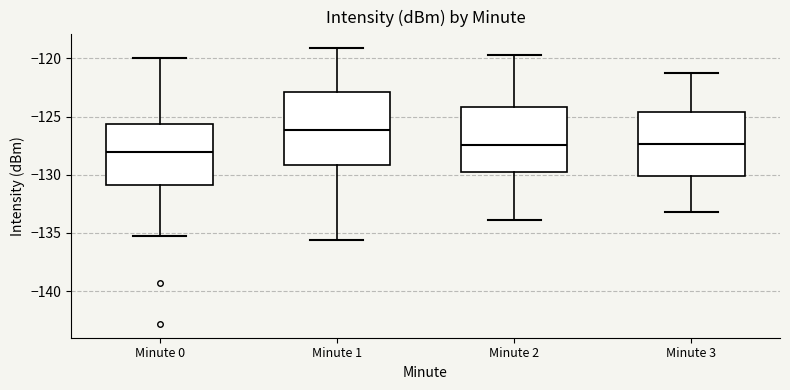

Where does the lower whisker of the box for Minute 2 end on the y-axis? The values are not printed on the chart, so give them approximately, as read against the axis.

-134.0